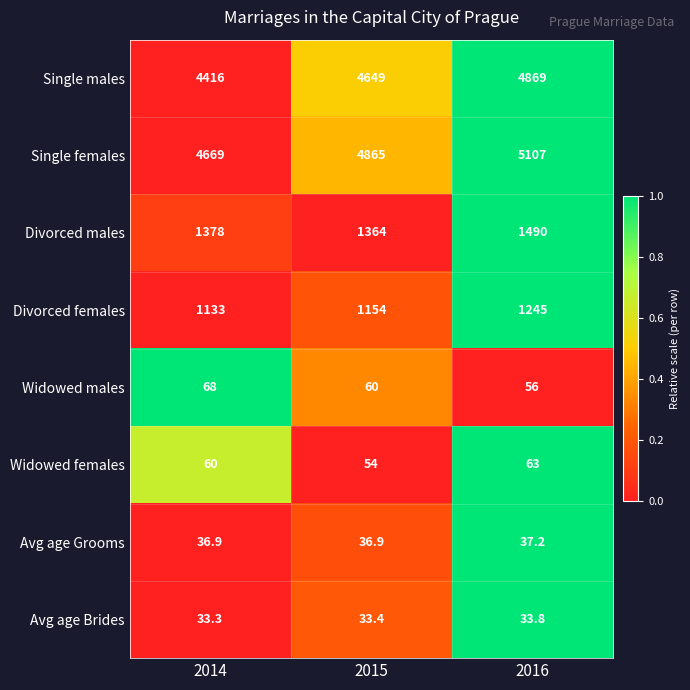

Between 2015 and 2016, which series saw the biggest shift?

Single females